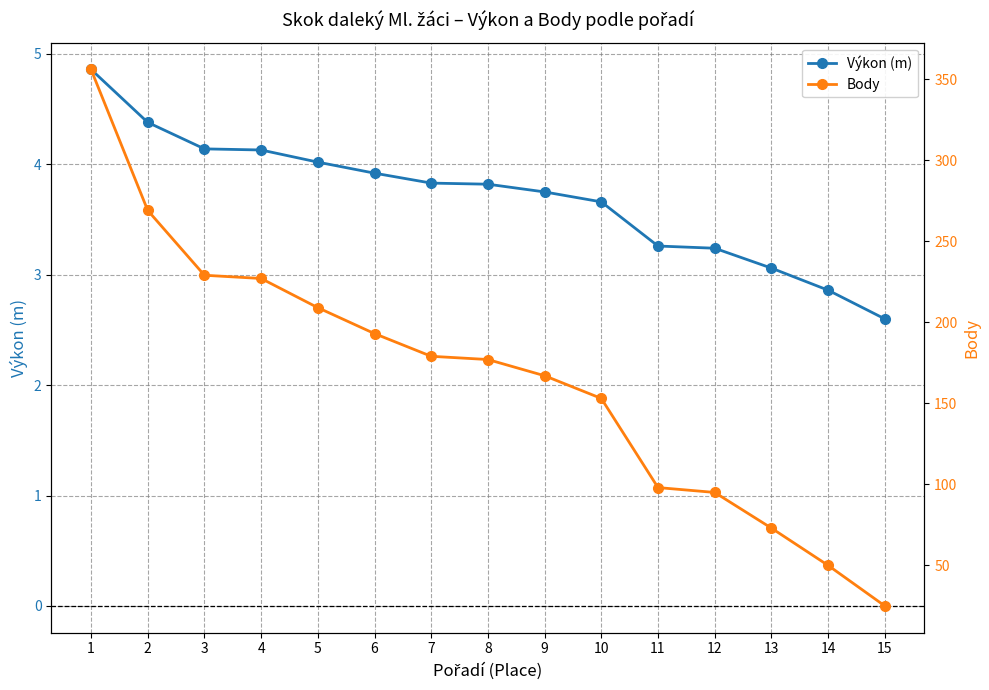

Which has a higher value, 4 or 9?

4